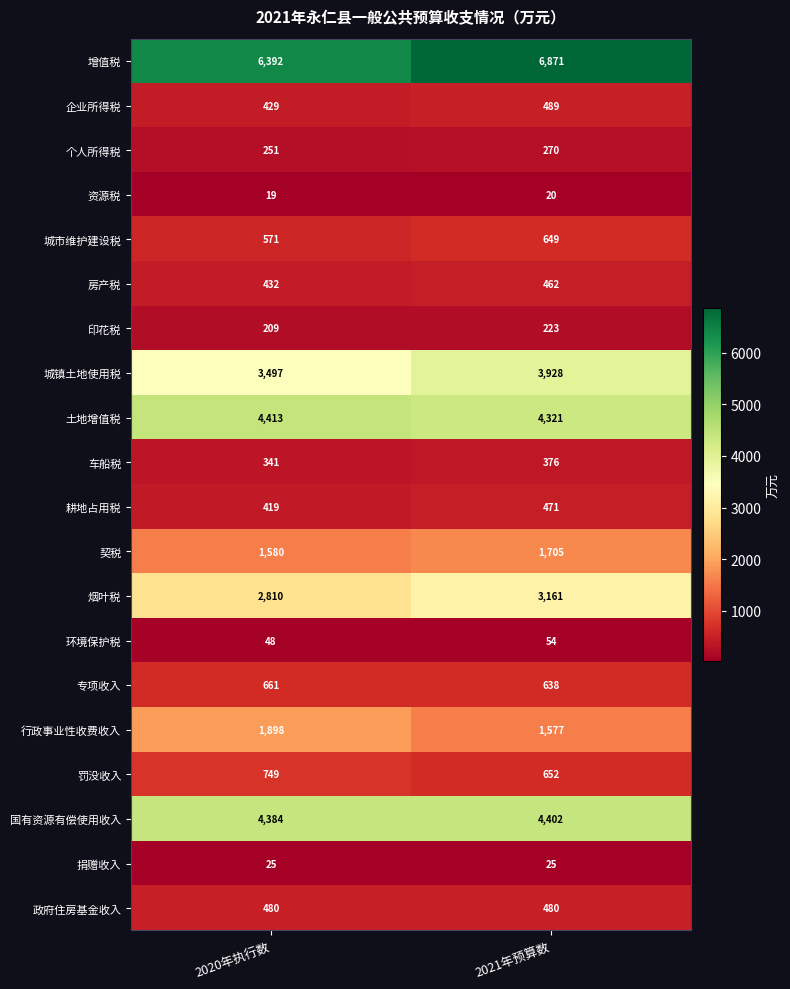

How many distinct data groups are displayed?

20